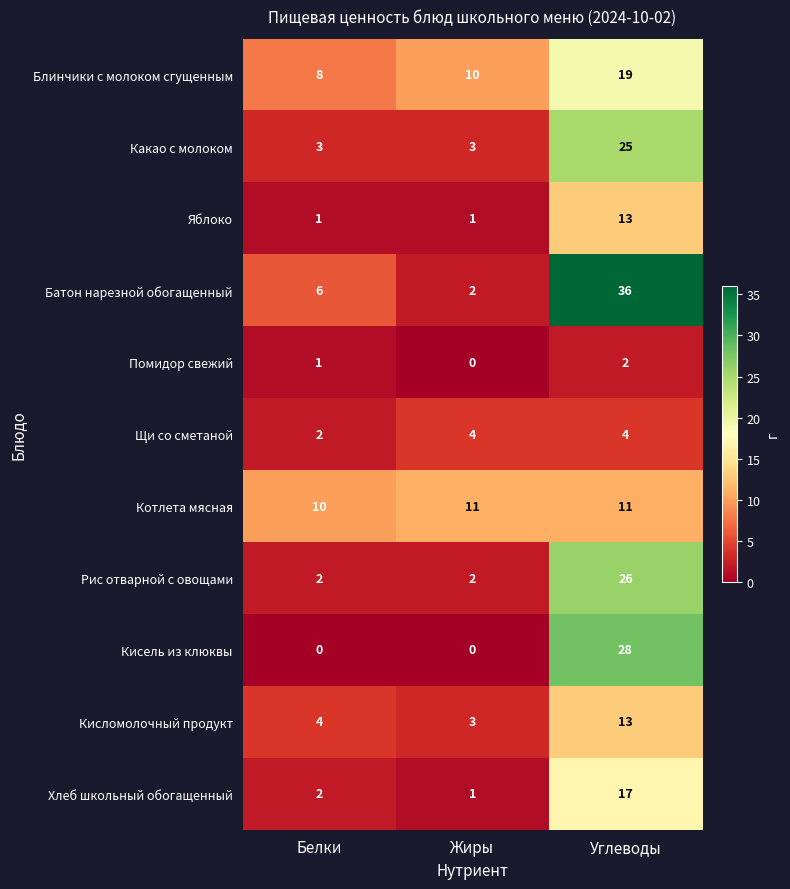

The Блинчики с молоком сгущенным series shows 19 at Углеводы. True or false?

True